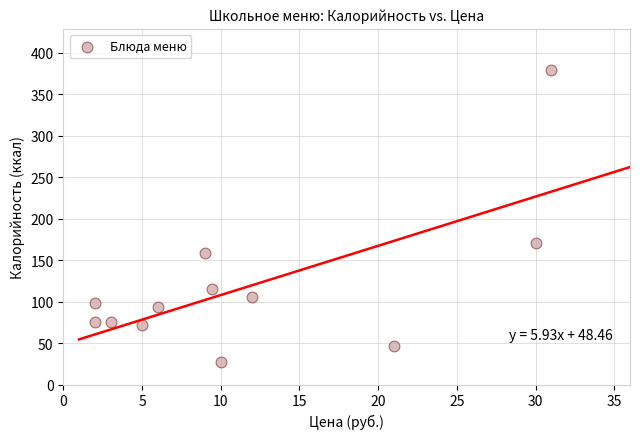

What Y value in the scatter plot is closest to 203?

171.1